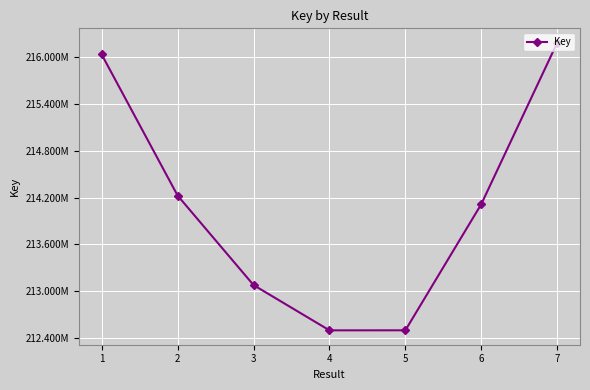

What is the smallest value displayed?

212493844